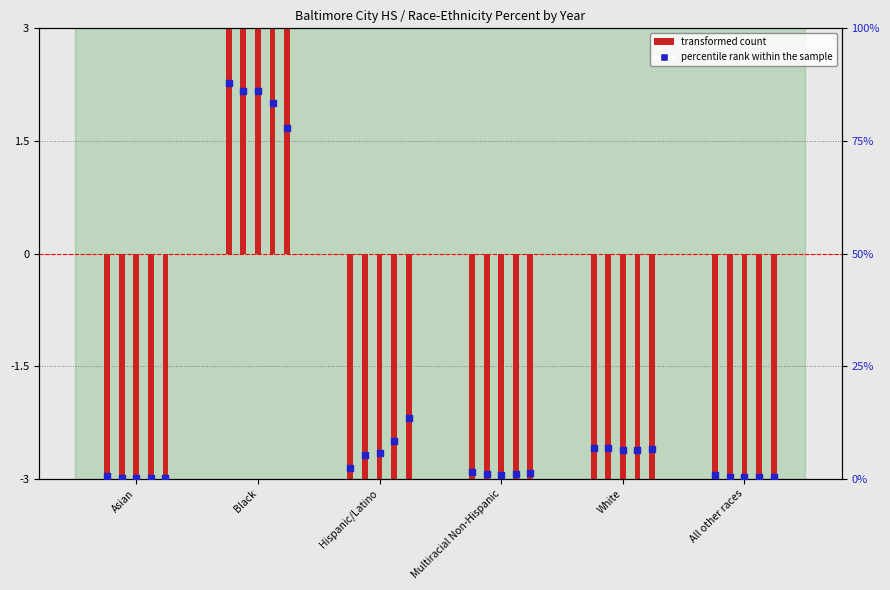

Is the value of 2018 Percent at Asian greater than the value of 2016 Percent at Hispanic/Latino?

No